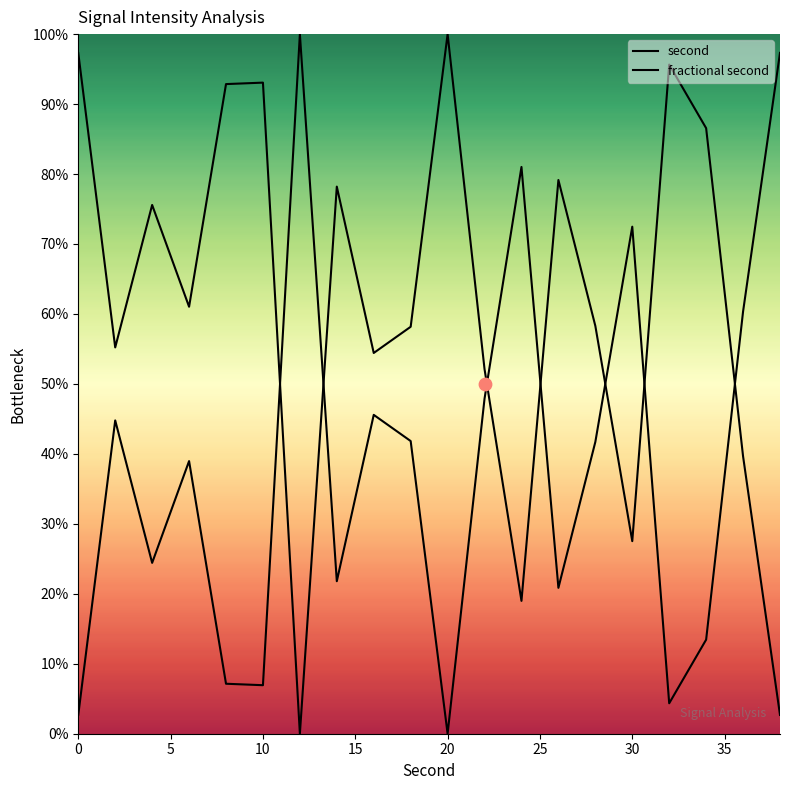

Which series has the largest total across all categories?

second